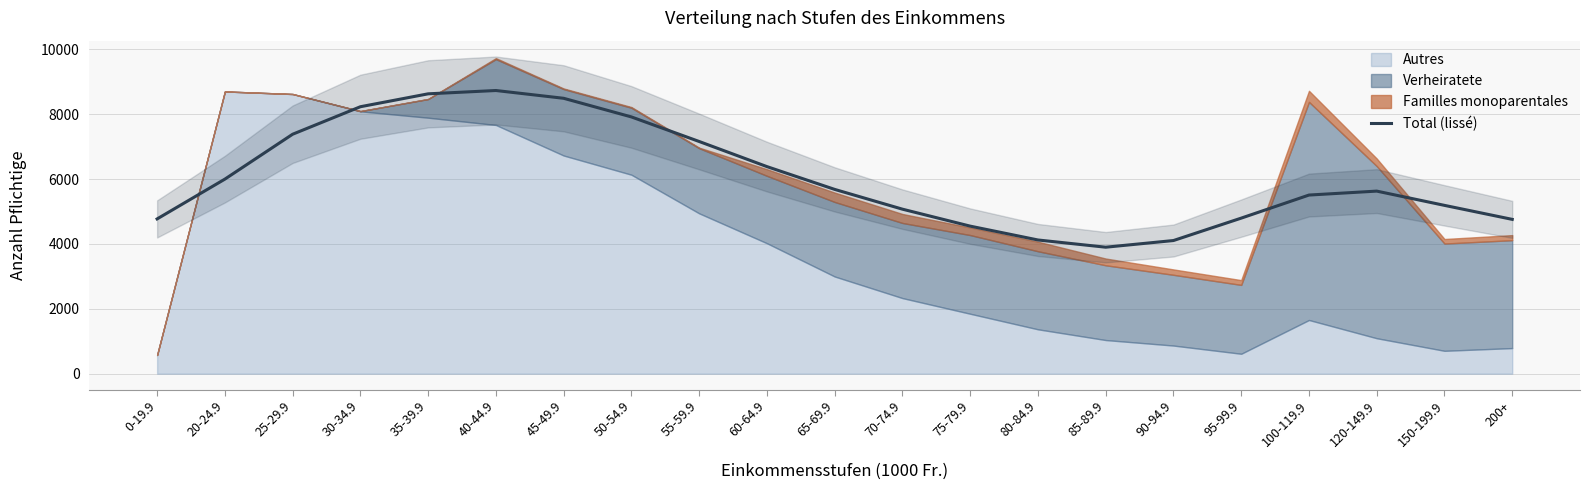

What is the label of the 19th point from the right?

25-29.9